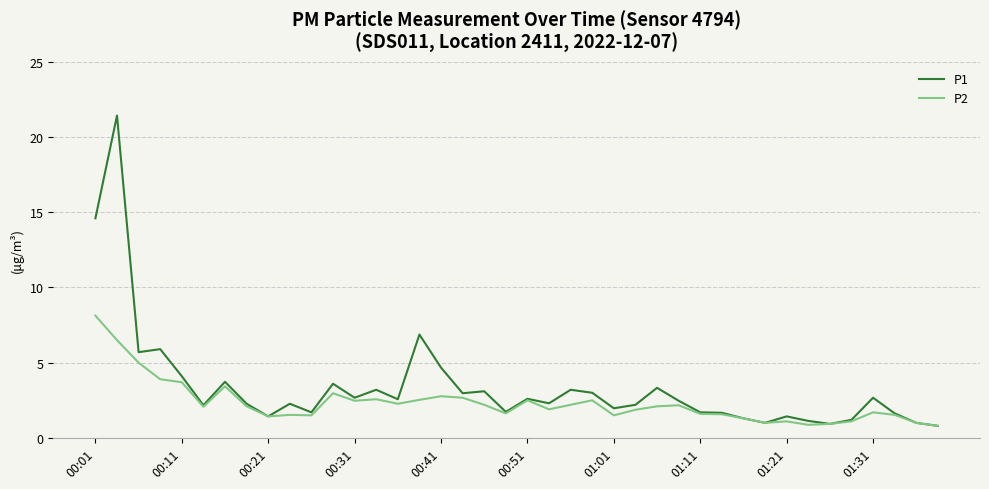

What is the highest value of the P1 series?

21.4